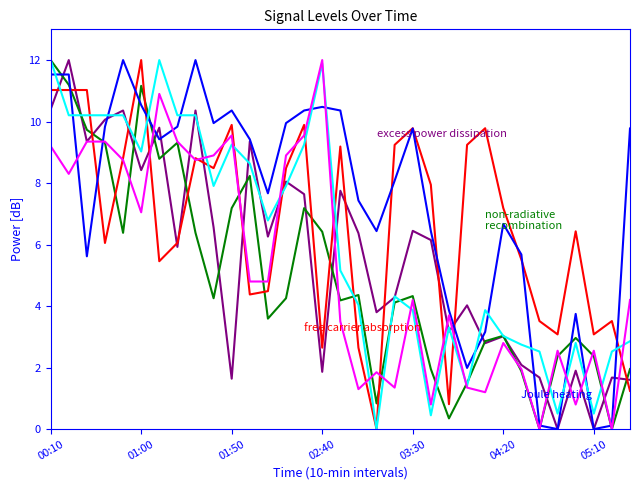

What is the greatest value displayed?

12.0